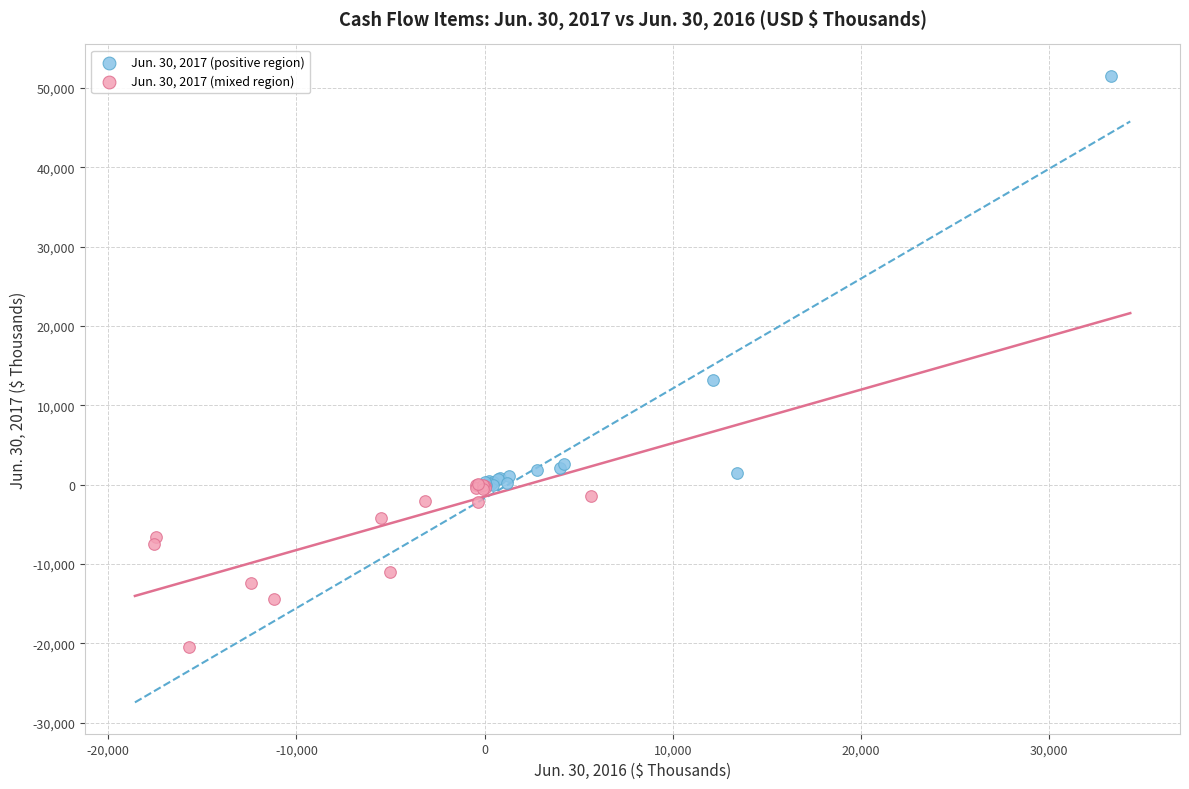

Which series reaches the maximum Y coordinate?

Jun. 30, 2017 (positive region)